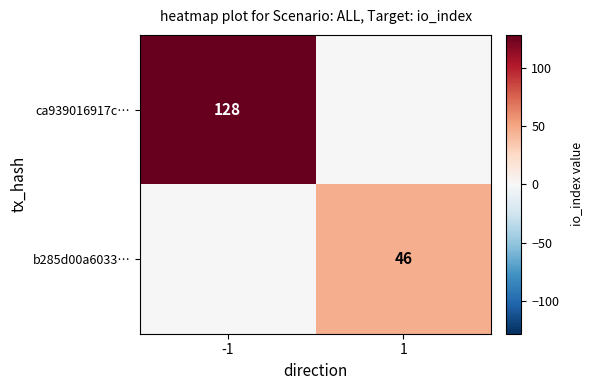

Is it true that ca939016917c… equals 60 at -1?

False